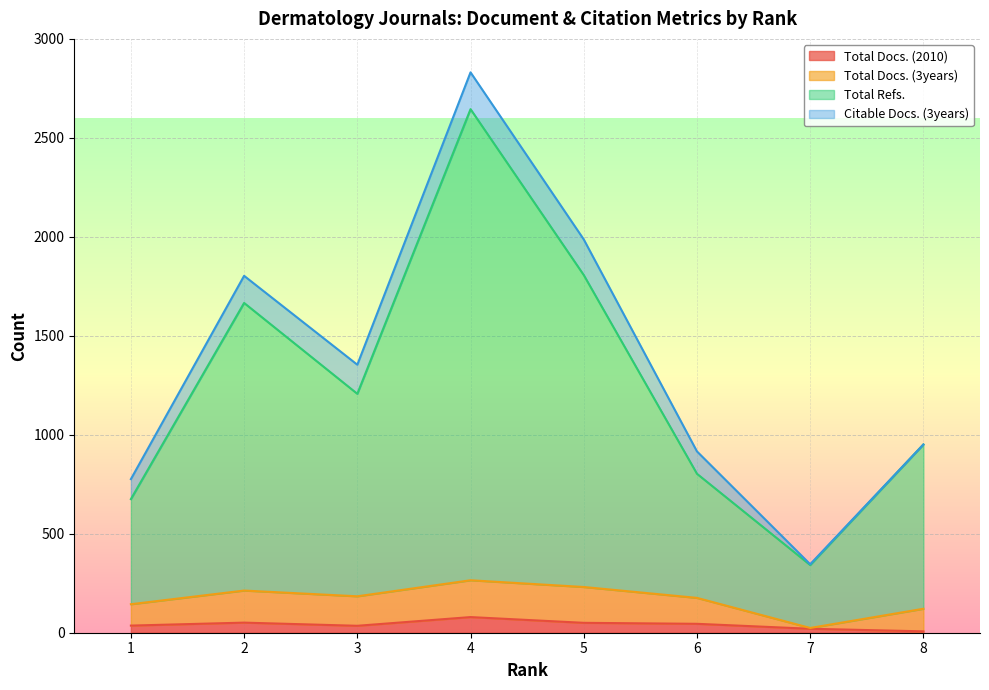

At which category is the sum across all series the highest?

4